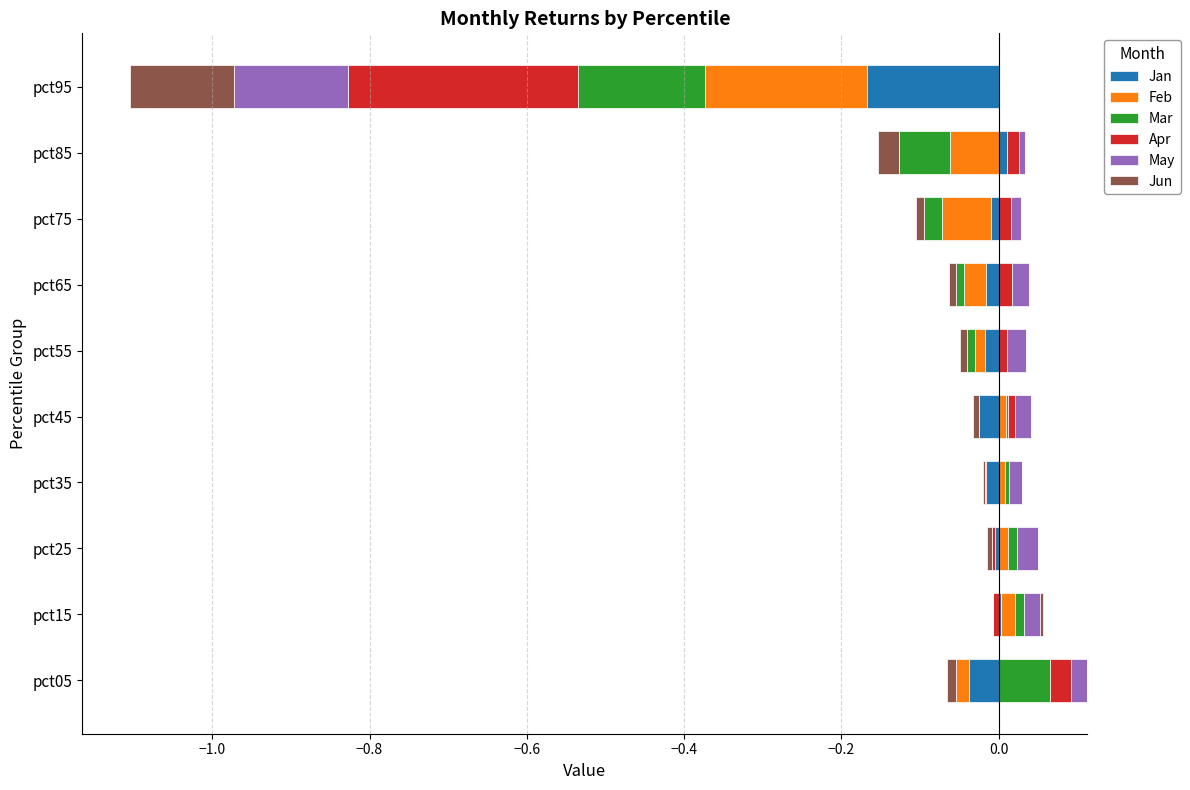

How many bars are there in total?

60